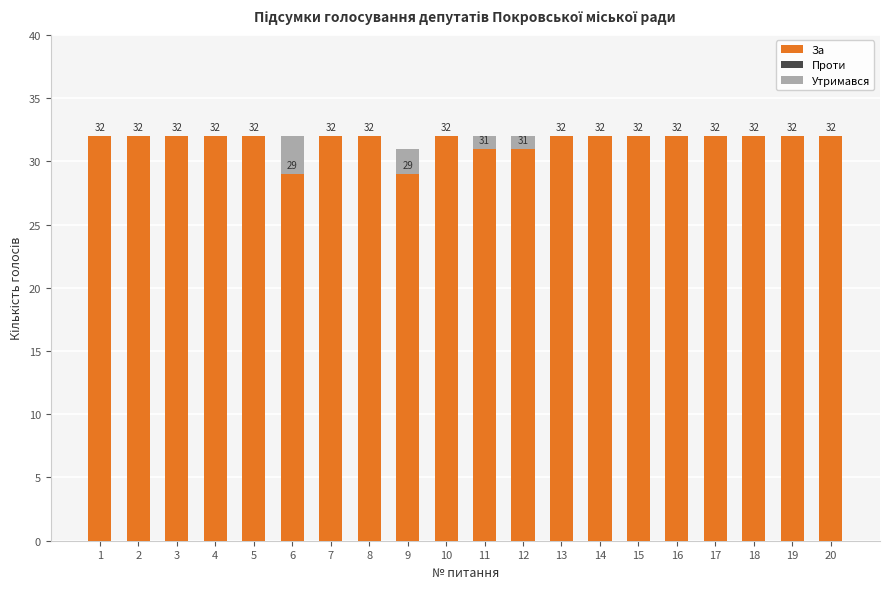

What is the total value across all series at 4?

32